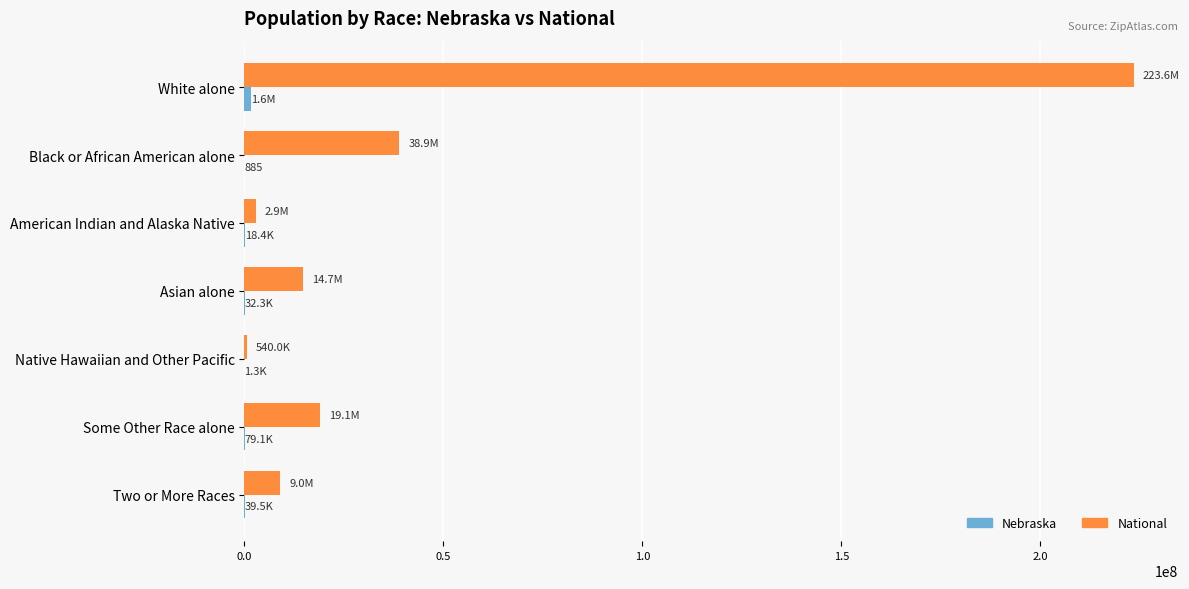

At which category is the sum across all series the highest?

White alone